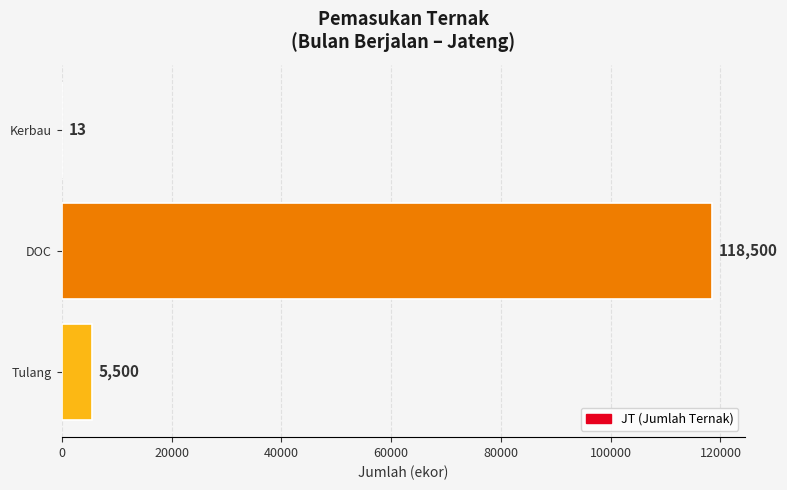

What value does the data have at Kerbau?

13